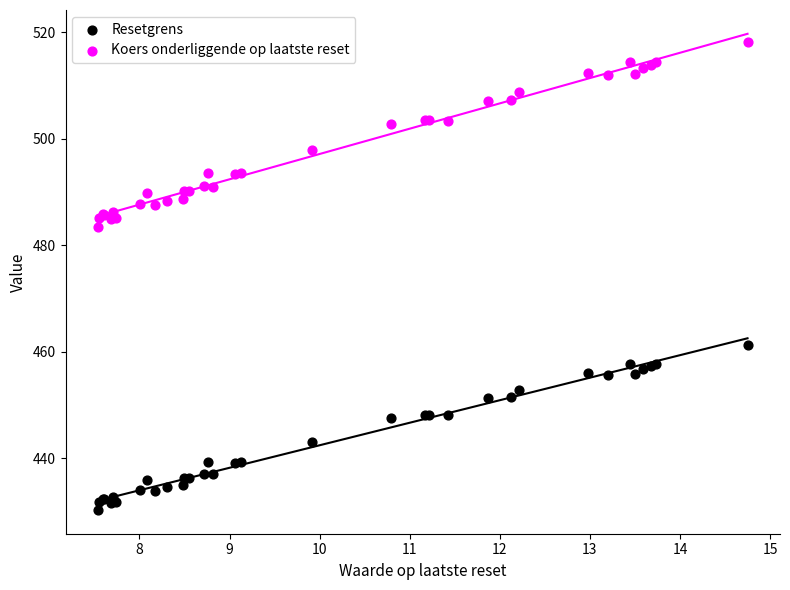

Which series reaches the maximum Y coordinate?

Koers onderliggende op laatste reset